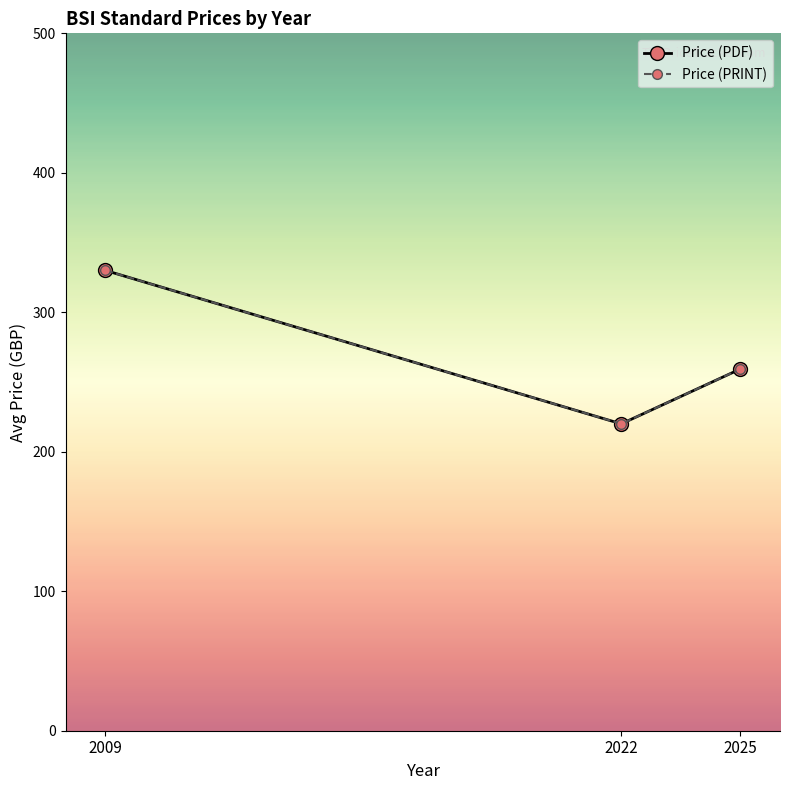

What is the difference between the Price (PDF) values at 2009 and 2022?

110.0